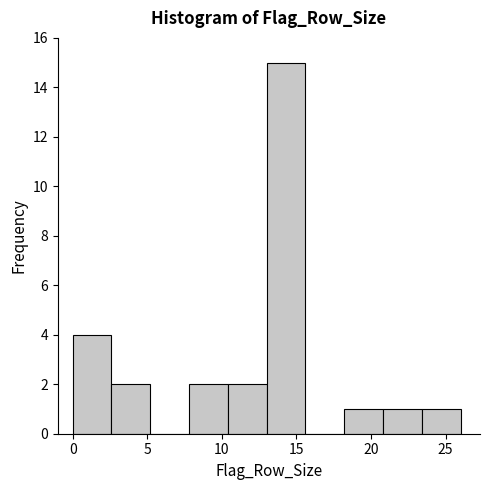

Reading left to right, transcribe this chart: for each bar, give the range it covers on the x-axis and its height. Neither the bar edges nor the heights are printed on the chart, so give them approximately, as read against the axes.

0.0 to 2.6: 4
2.6 to 5.2: 2
5.2 to 7.8: 0
7.8 to 10.4: 2
10.4 to 13.0: 2
13.0 to 15.6: 15
15.6 to 18.2: 0
18.2 to 20.8: 1
20.8 to 23.4: 1
23.4 to 26.0: 1